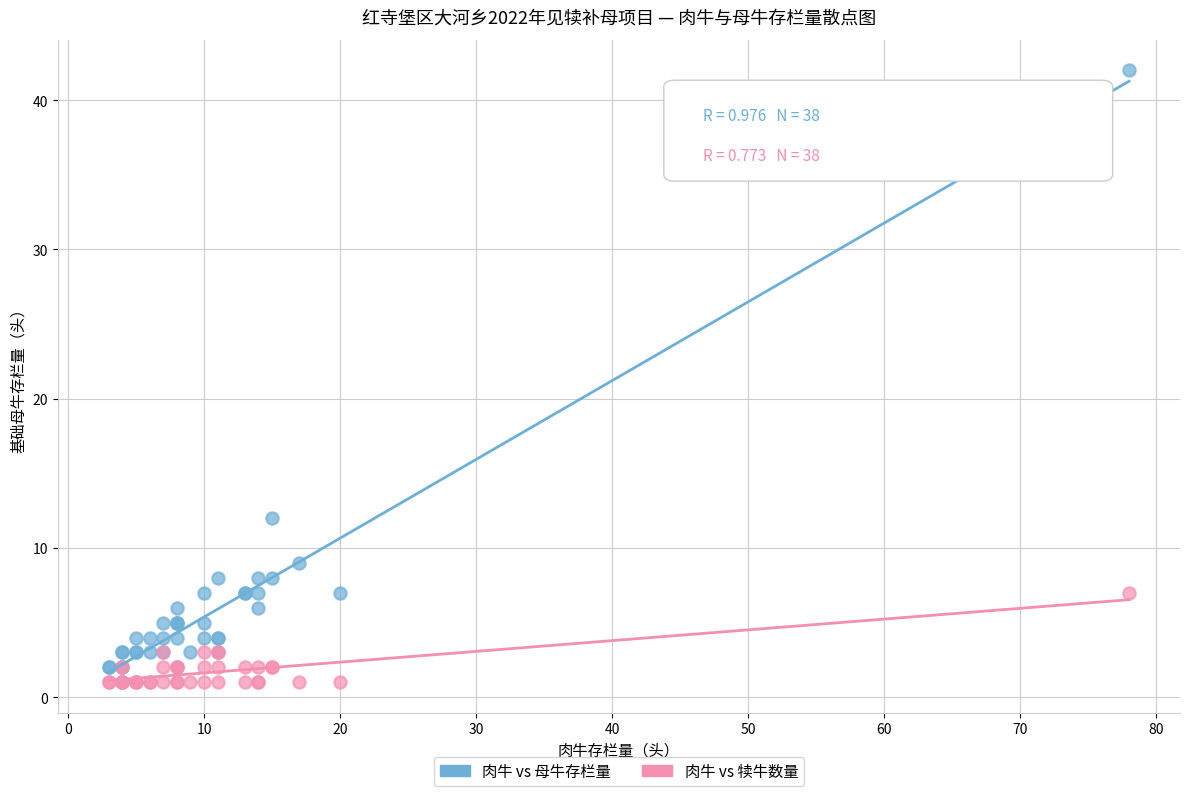

What are all the series names shown in the legend?

肉牛 vs 母牛存栏量, 肉牛 vs 犊牛数量